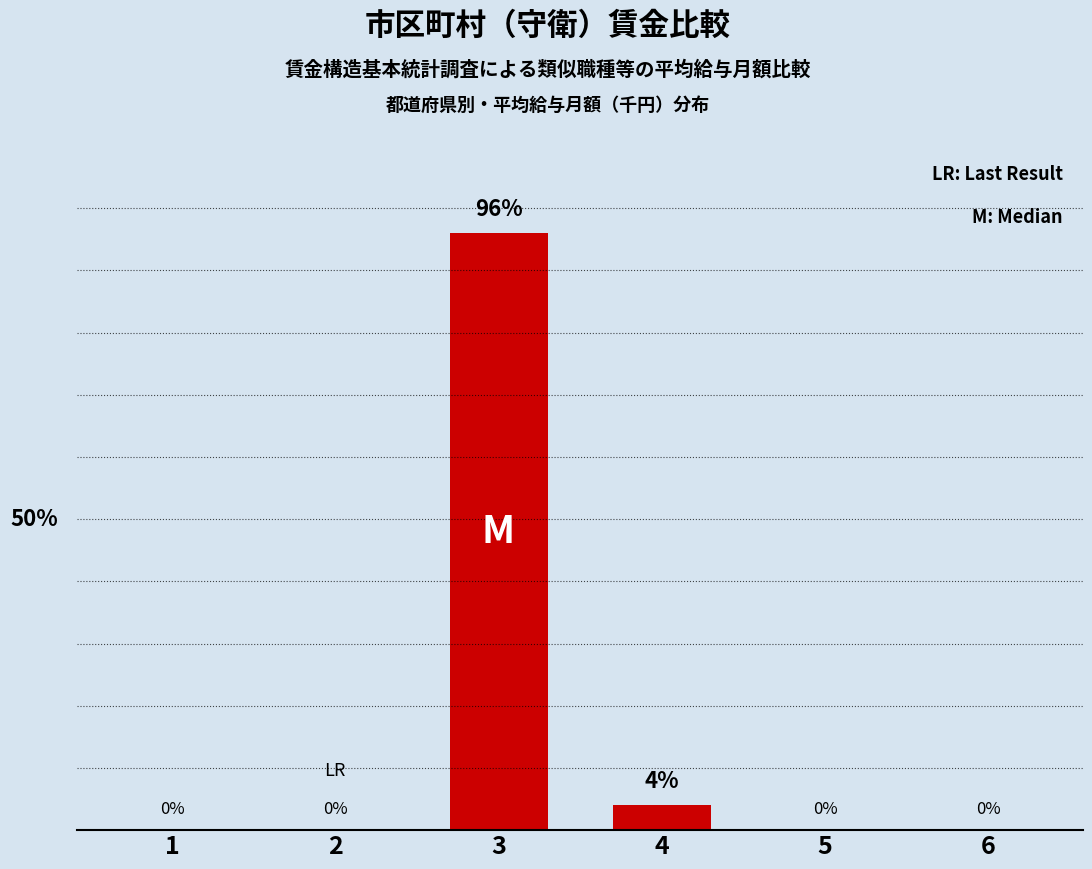

List the labels in order of value, smallest first.

1, 2, 5, 6, 4, 3